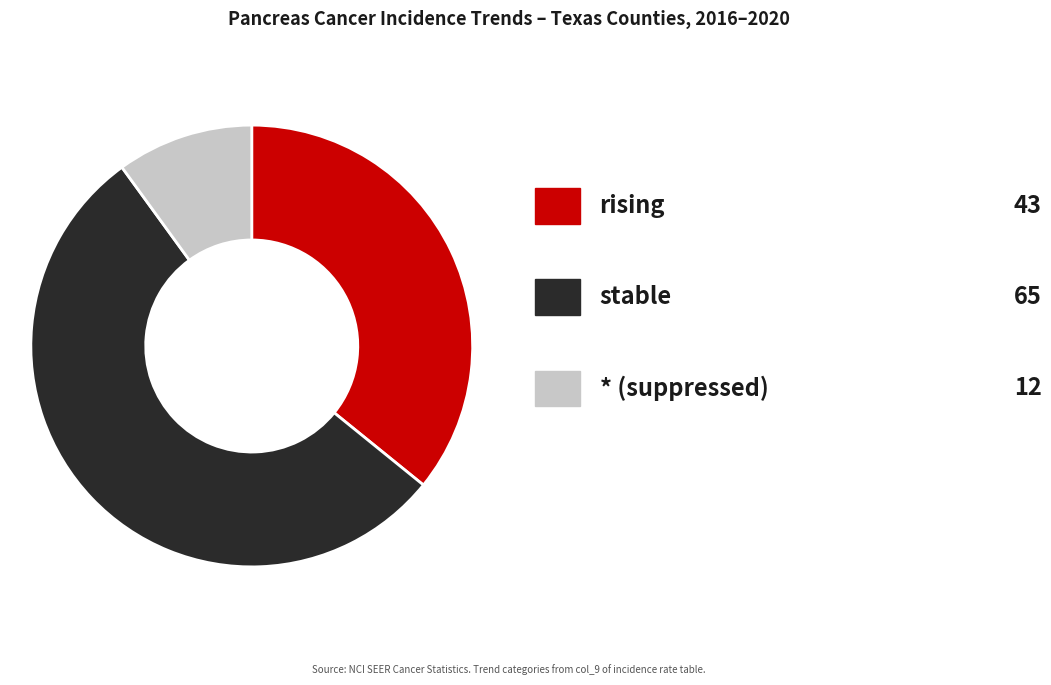

Is there any slice that represents more than half of the pie?

Yes